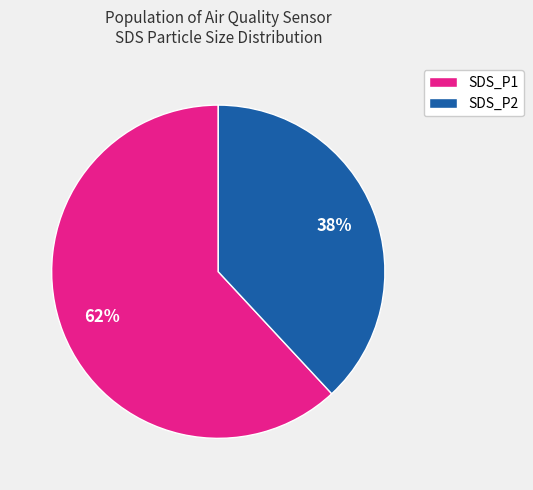

Approximately how many times larger is the value at SDS_P2 compared to SDS_P1?

0.6